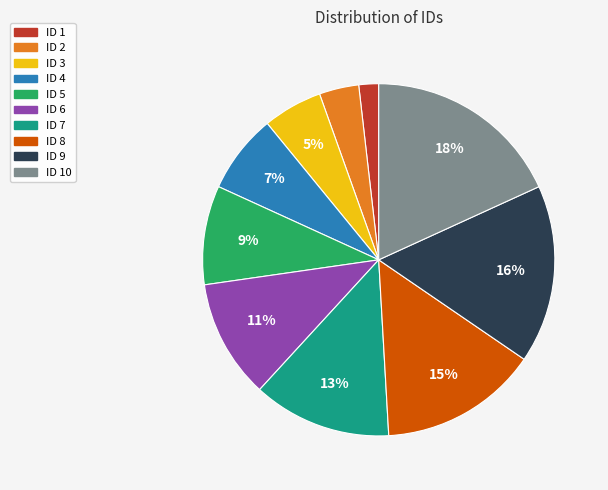

How many slices are in this pie chart?

10